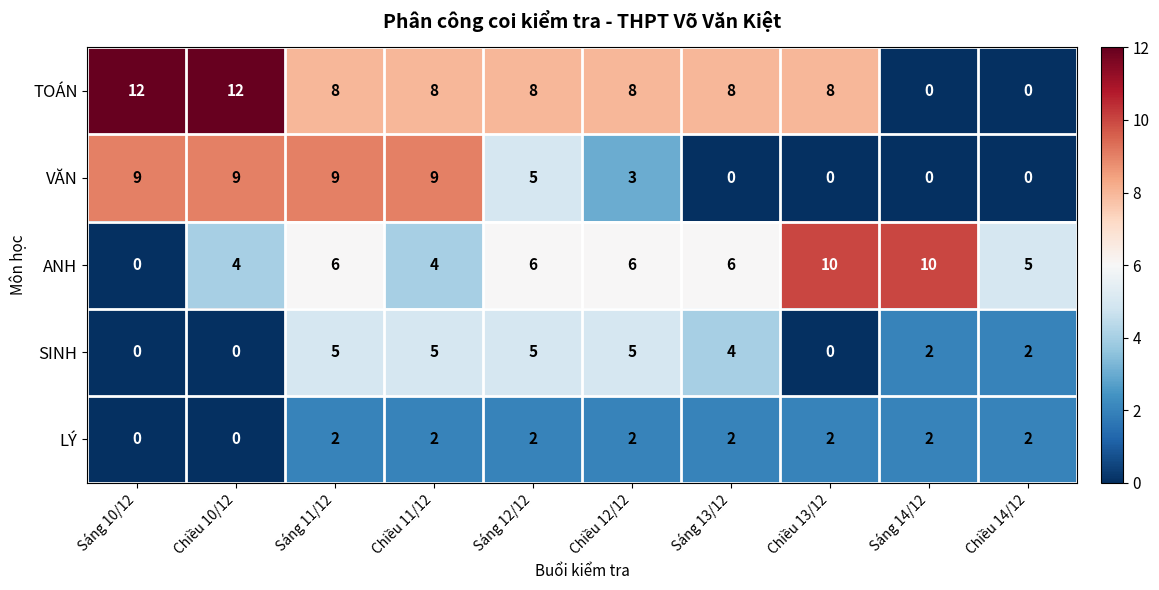

List the series in order of their peak value, lowest first.

LÝ, SINH, VĂN, ANH, TOÁN